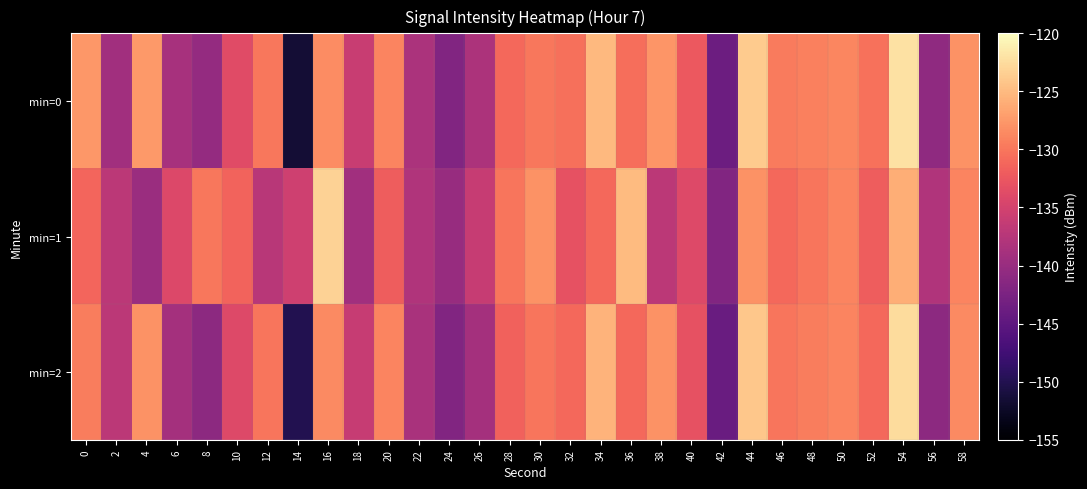

Which series has the largest total across all categories?

min=0